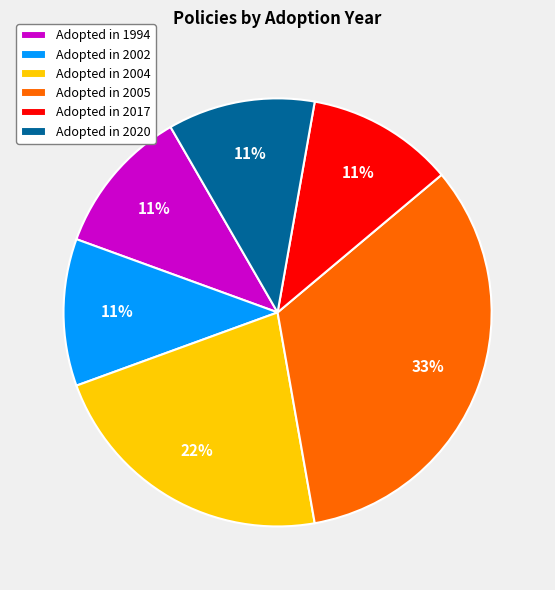

Which category has the biggest portion of the pie?

Adopted in 2005